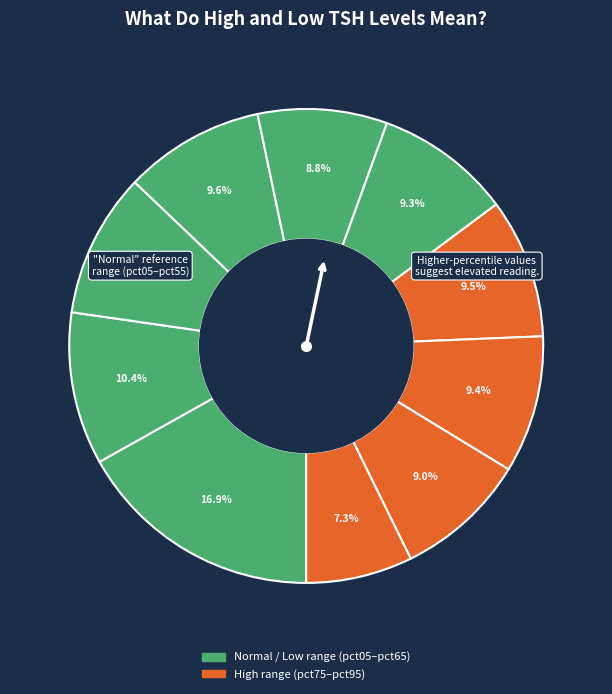

Does any single category account for the majority?

No